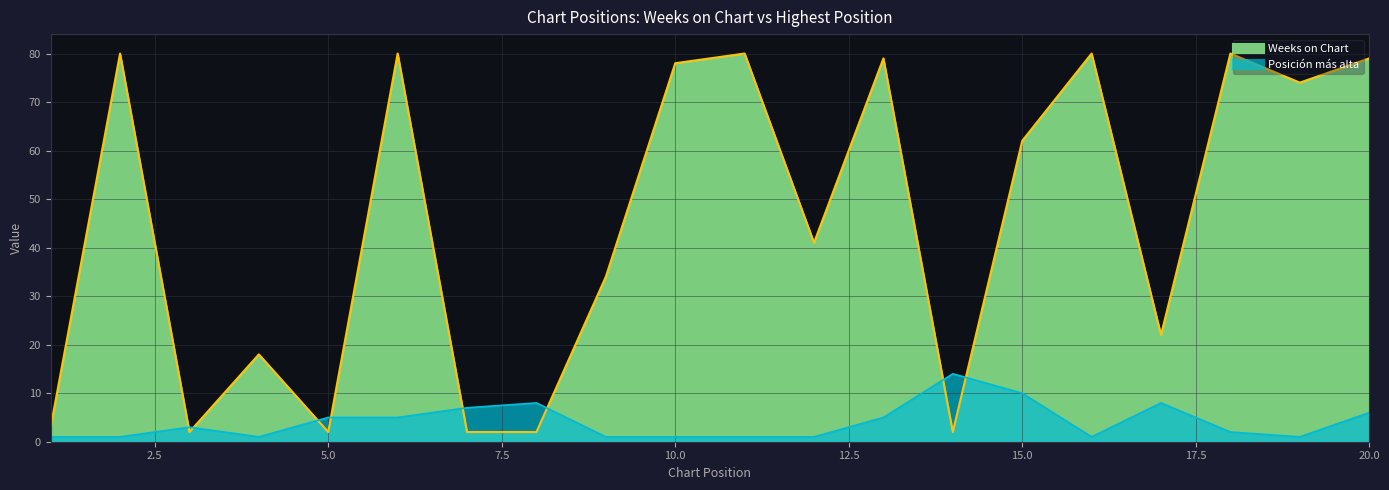

At which label does Posición más alta first exceed 3?

5